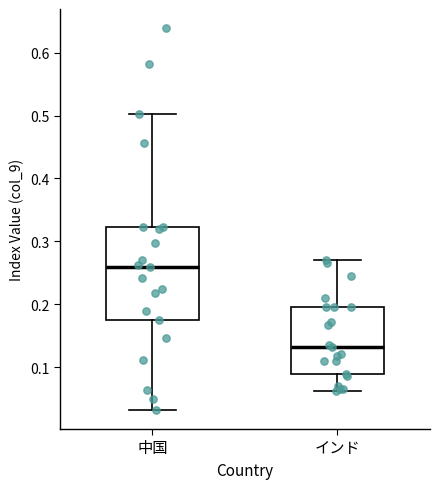

Which box has the highest median line?

中国